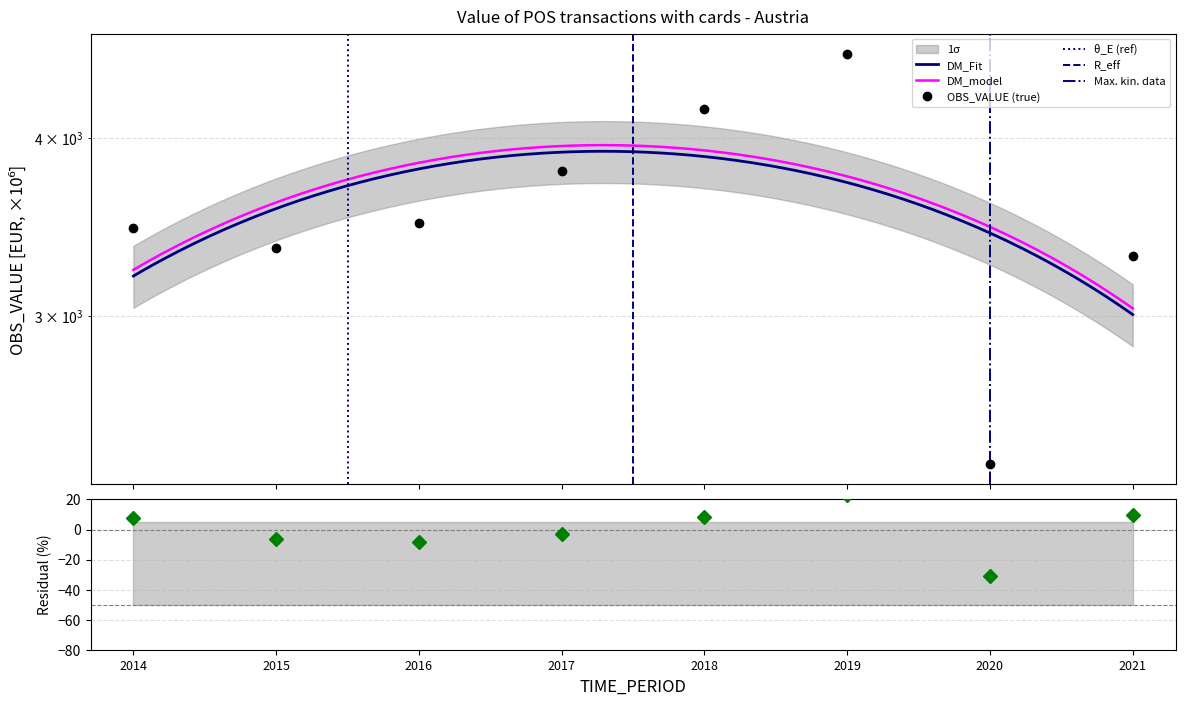

What is the minimum value shown in the chart?

2360.9